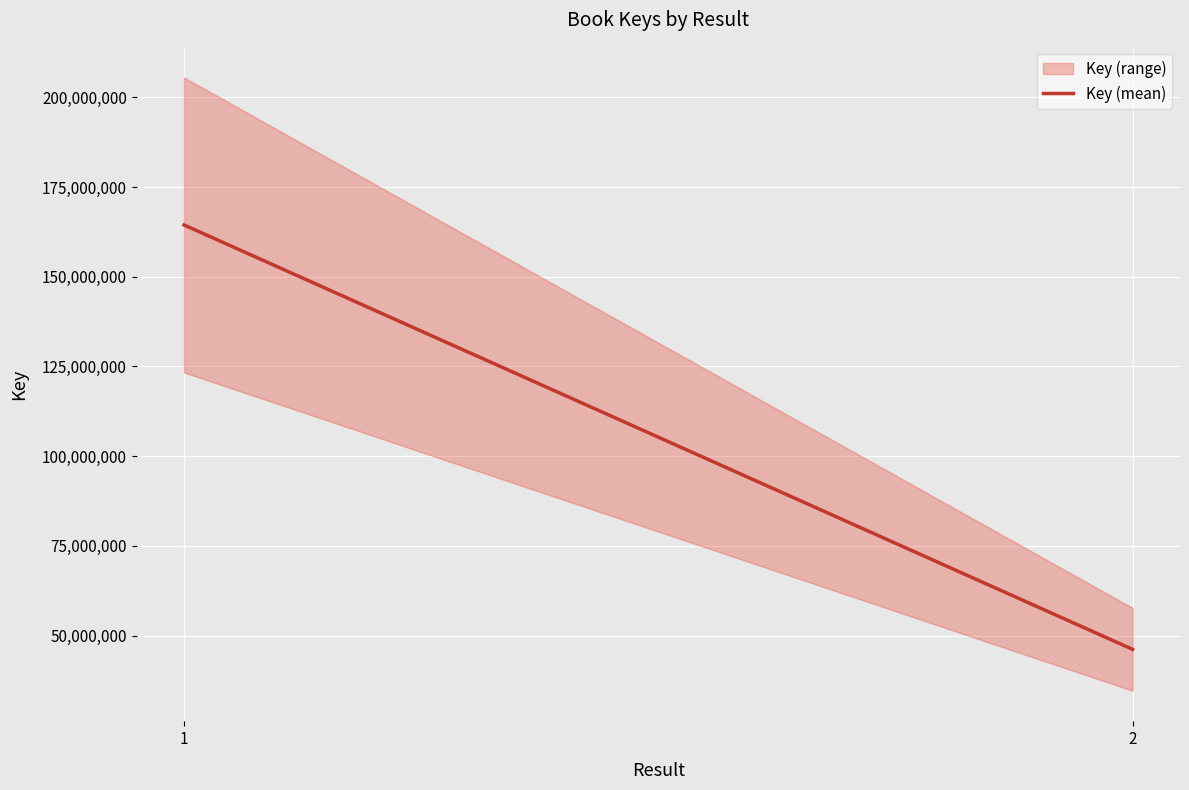

What is the value of the 2nd point from the left?

46145720